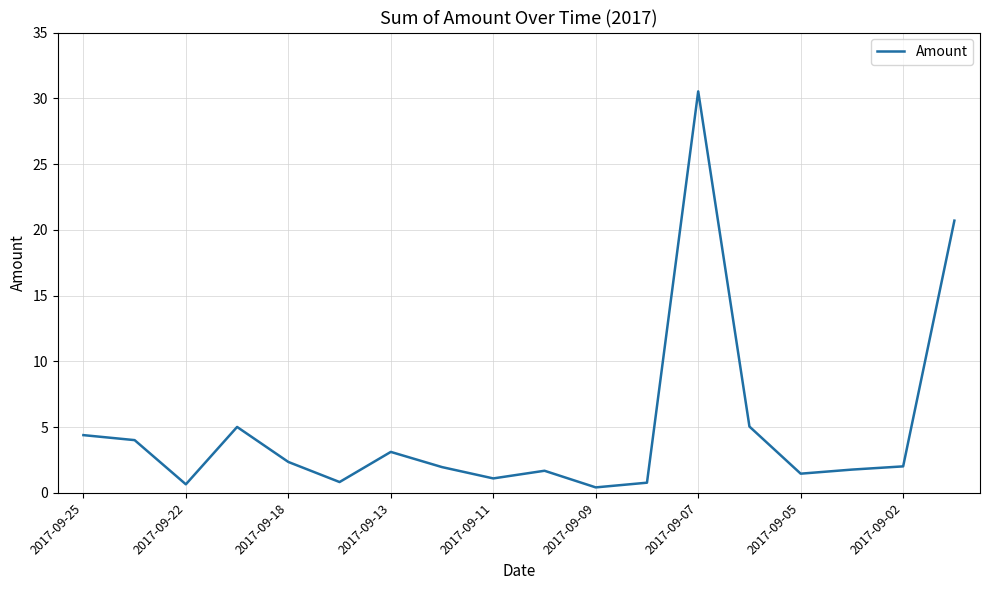

What is the maximum value shown in the chart?

30.5